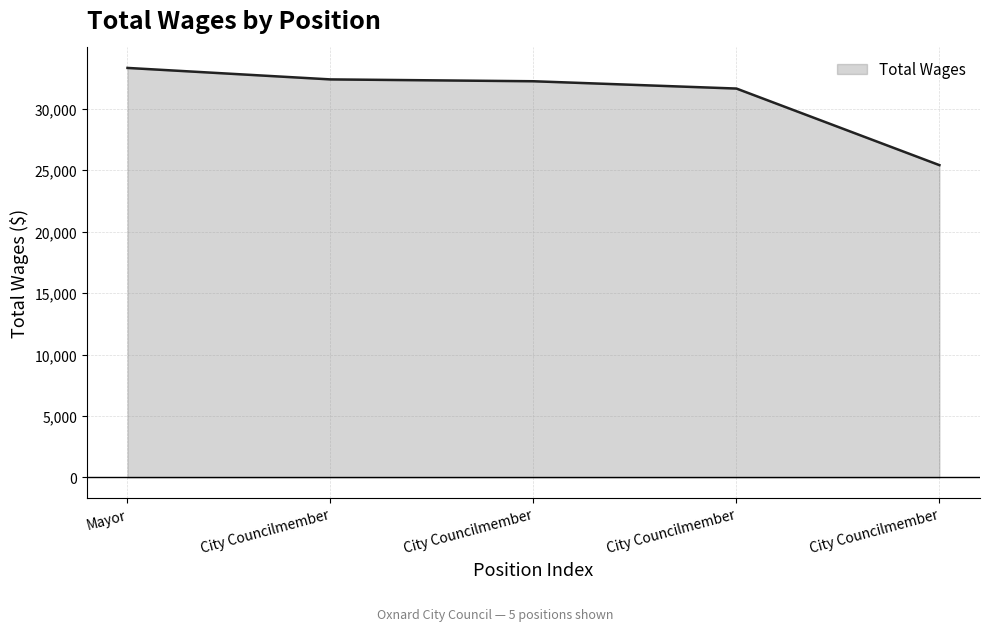

What is the smallest value displayed?

25407